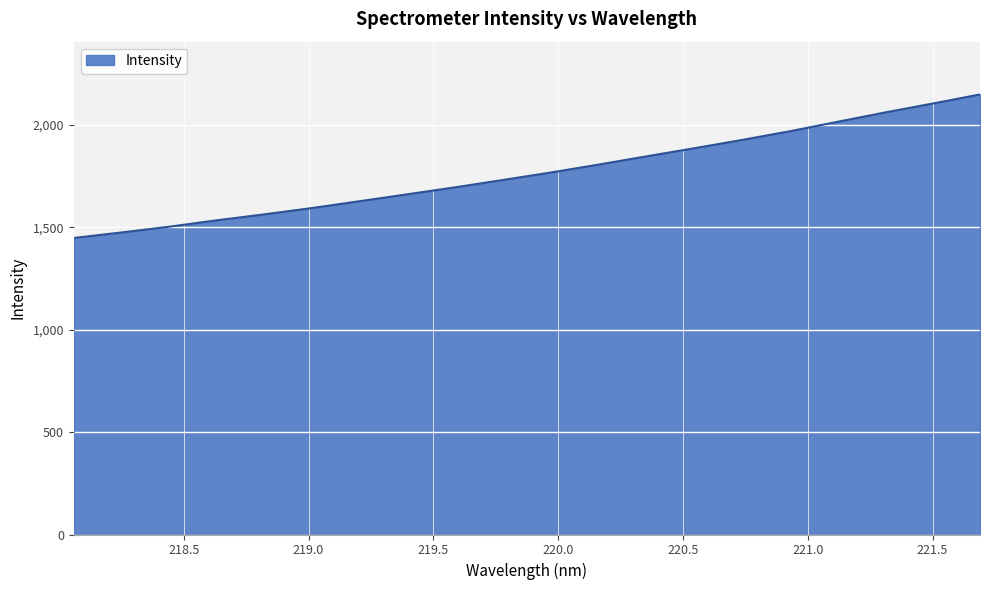

What is the difference between the second highest and minimum values?

656.5